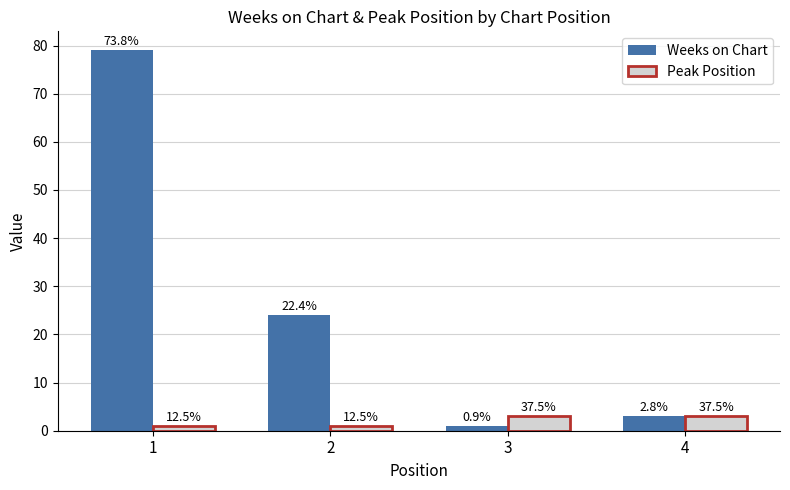

How many bars are there in each group?

2